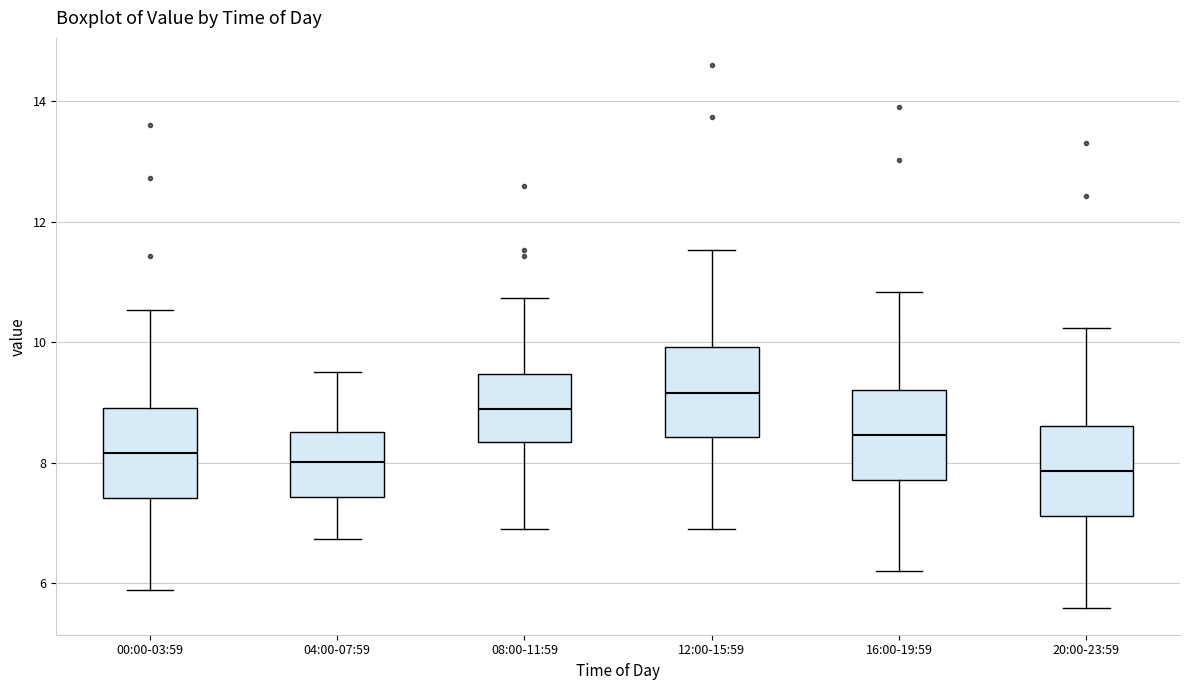

Reading left to right, transcribe this box plot: for each box, give where its median line is, the range the box spans, and where its two whiskers end, as read against the y-axis. The values are not printed on the chart, so give them approximately, as read against the axis.

00:00-03:59: median 8.2, box 7.4 to 9.0, whiskers 6.0 to 10.6
04:00-07:59: median 8.0, box 7.4 to 8.6, whiskers 6.8 to 9.6
08:00-11:59: median 9.0, box 8.4 to 9.4, whiskers 7.0 to 10.8
12:00-15:59: median 9.2, box 8.4 to 10.0, whiskers 7.0 to 11.6
16:00-19:59: median 8.4, box 7.8 to 9.2, whiskers 6.2 to 10.8
20:00-23:59: median 7.8, box 7.2 to 8.6, whiskers 5.6 to 10.2